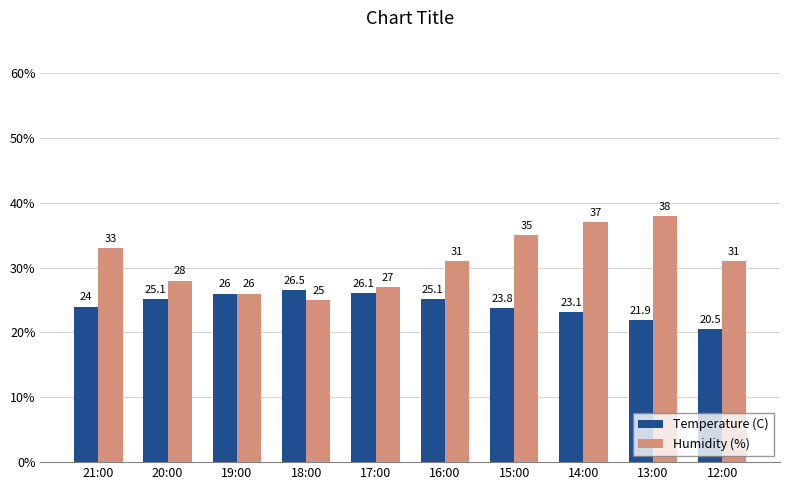

What position from the right is 16:00?

5